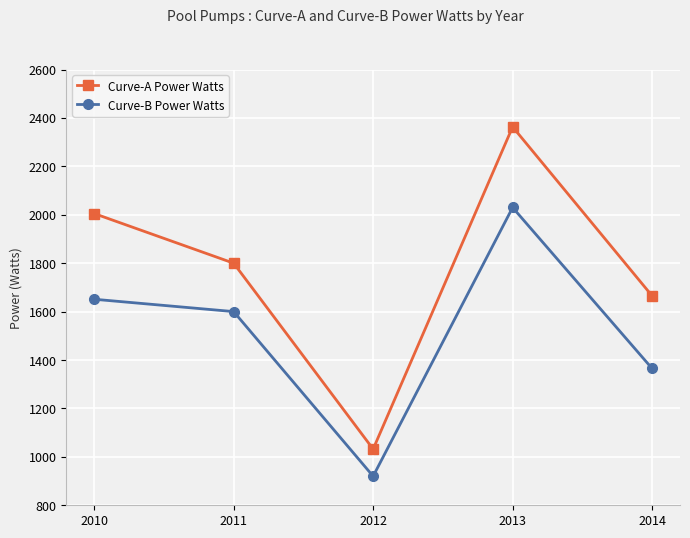

True or false: Curve-A Power Watts and Curve-B Power Watts cross at least once.

False